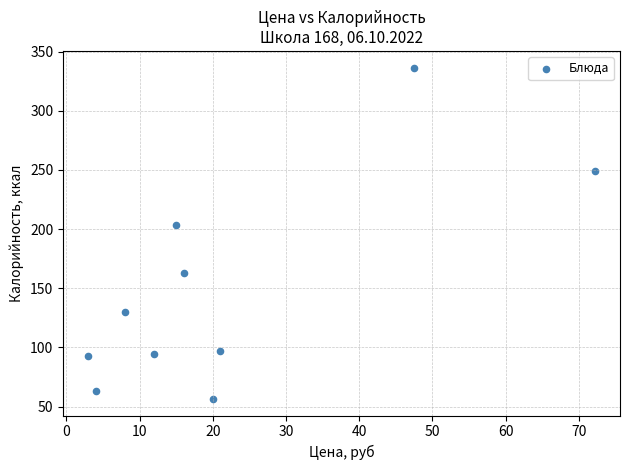

What Y value in the scatter plot is closest to 196?

203.0